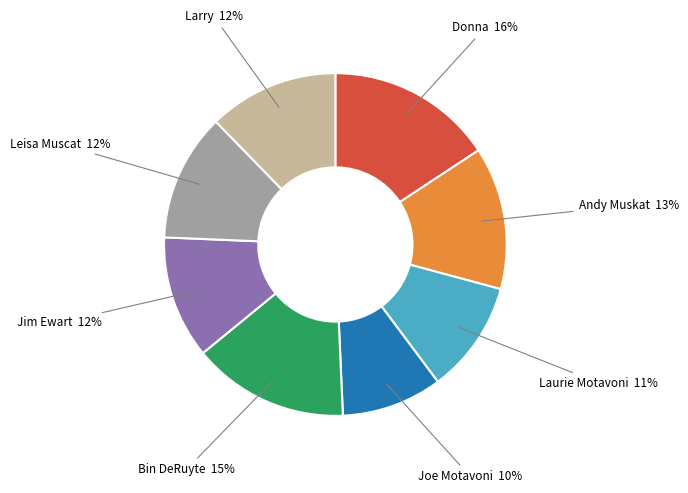

To the nearest percent, what portion does Larry represent?

12%